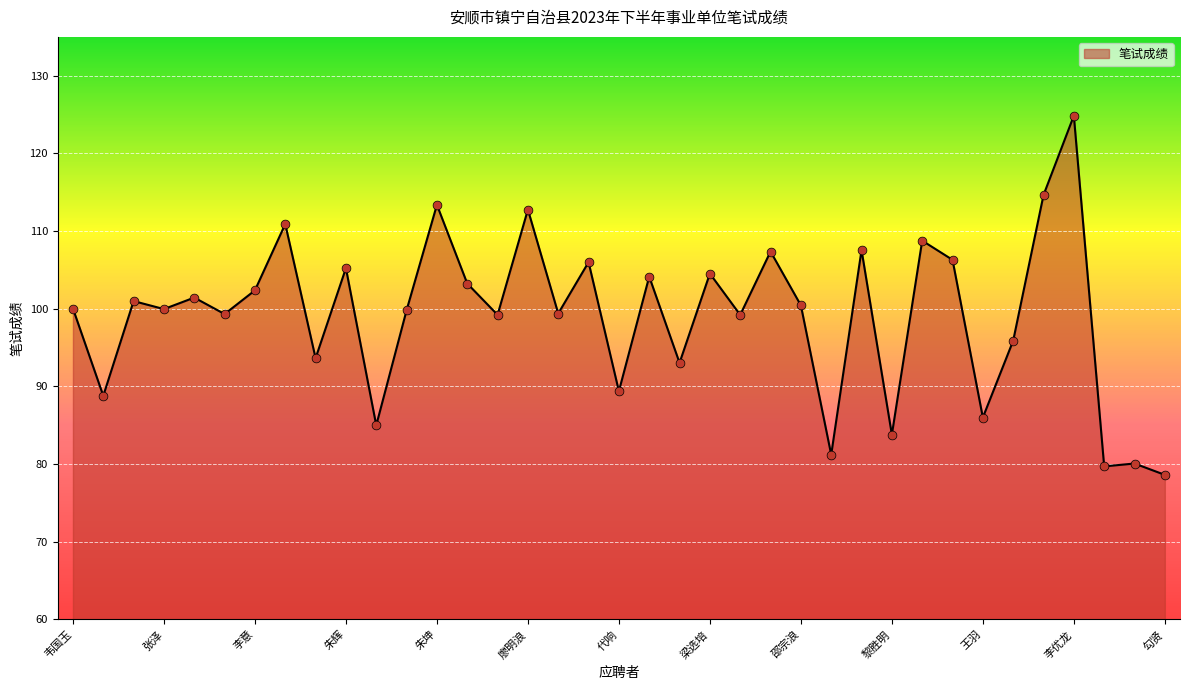

What is the difference between the maximum and minimum values?

46.2